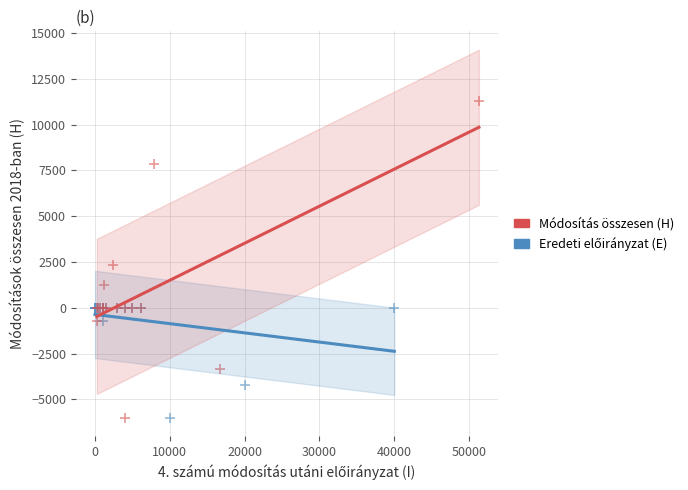

Which series has the largest Y range (max minus min)?

Módosítás összesen (H)